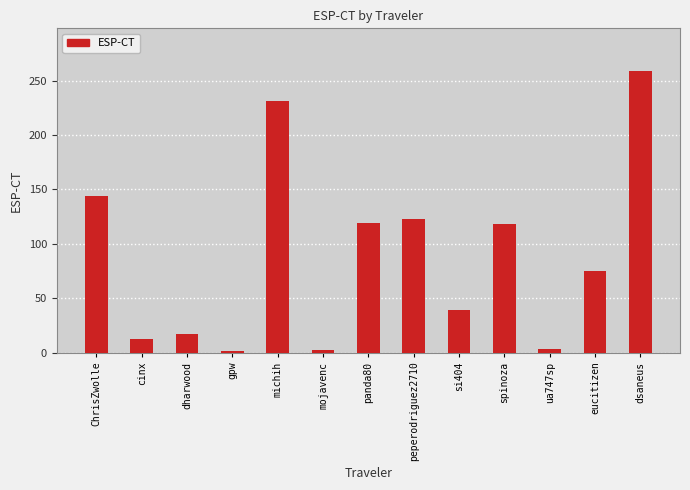

How many bars are there in total?

13